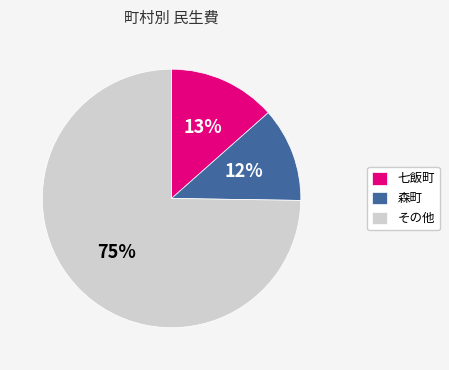

To the nearest percent, what portion does 森町 represent?

12%